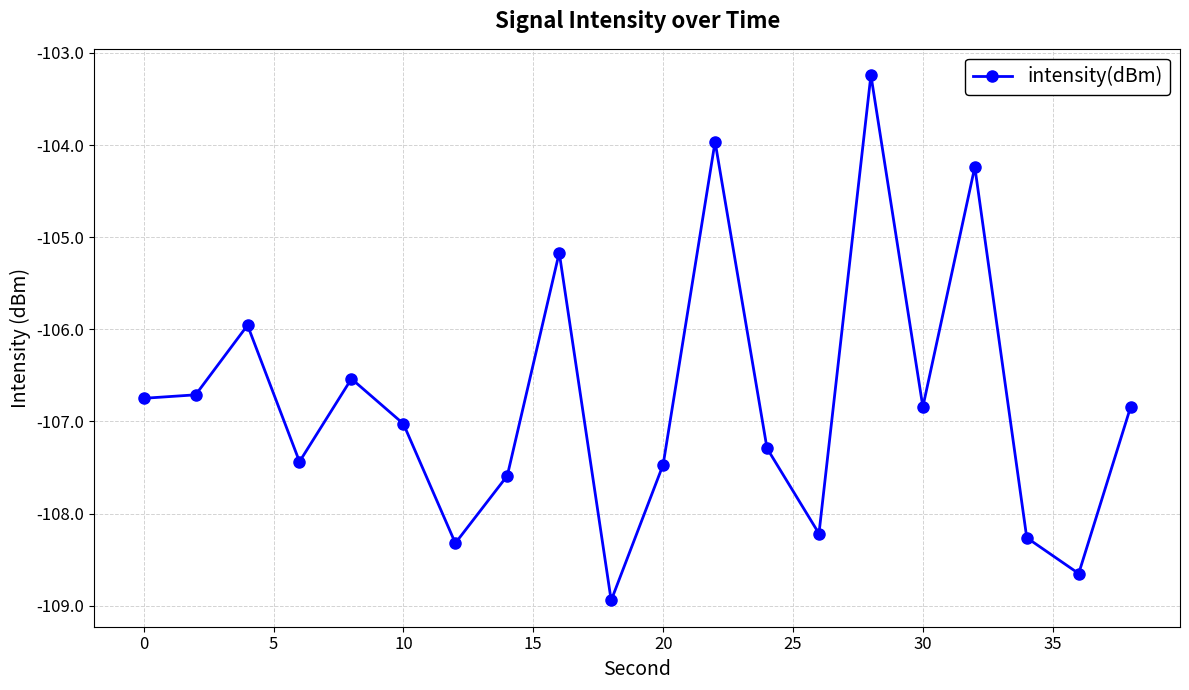

Reading left to right, transcribe all the data shown in this chart.

-106.7	-106.7	-106.0	-107.4	-106.5	-107.0	-108.3	-107.6	-105.2	-108.9	-107.5	-104.0	-107.3	-108.2	-103.2	-106.8	-104.2	-108.3	-108.7	-106.8